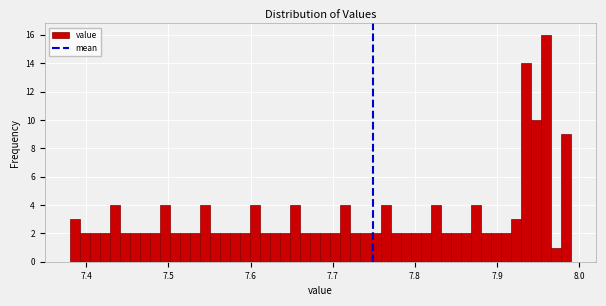

Read against the x-axis, roughly where is the centre of the tallest bar?

7.96